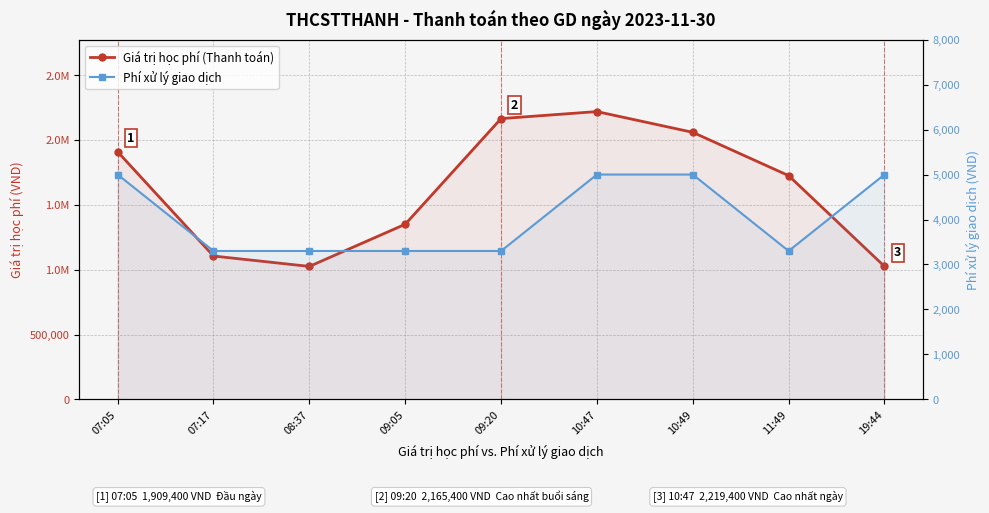

How many series are shown in this chart?

2